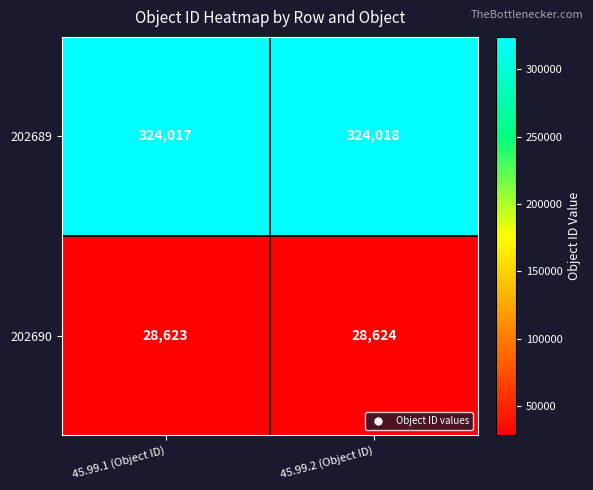

Where is 202689 nearest to the value 324017?

45.99.1 (Object ID)